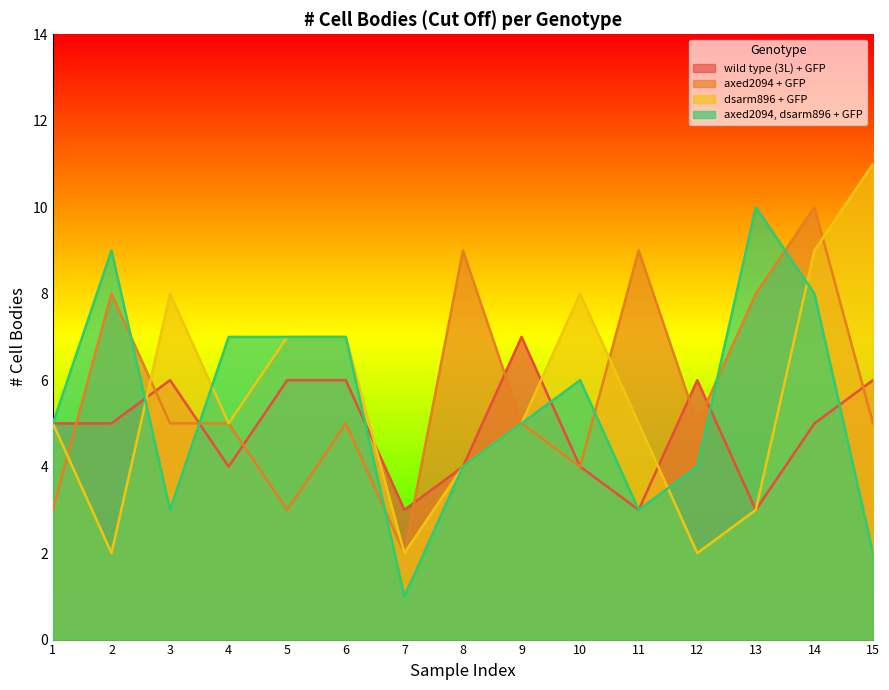

What is the difference between the second highest and second lowest values in the wild type (3L) + GFP series?

3